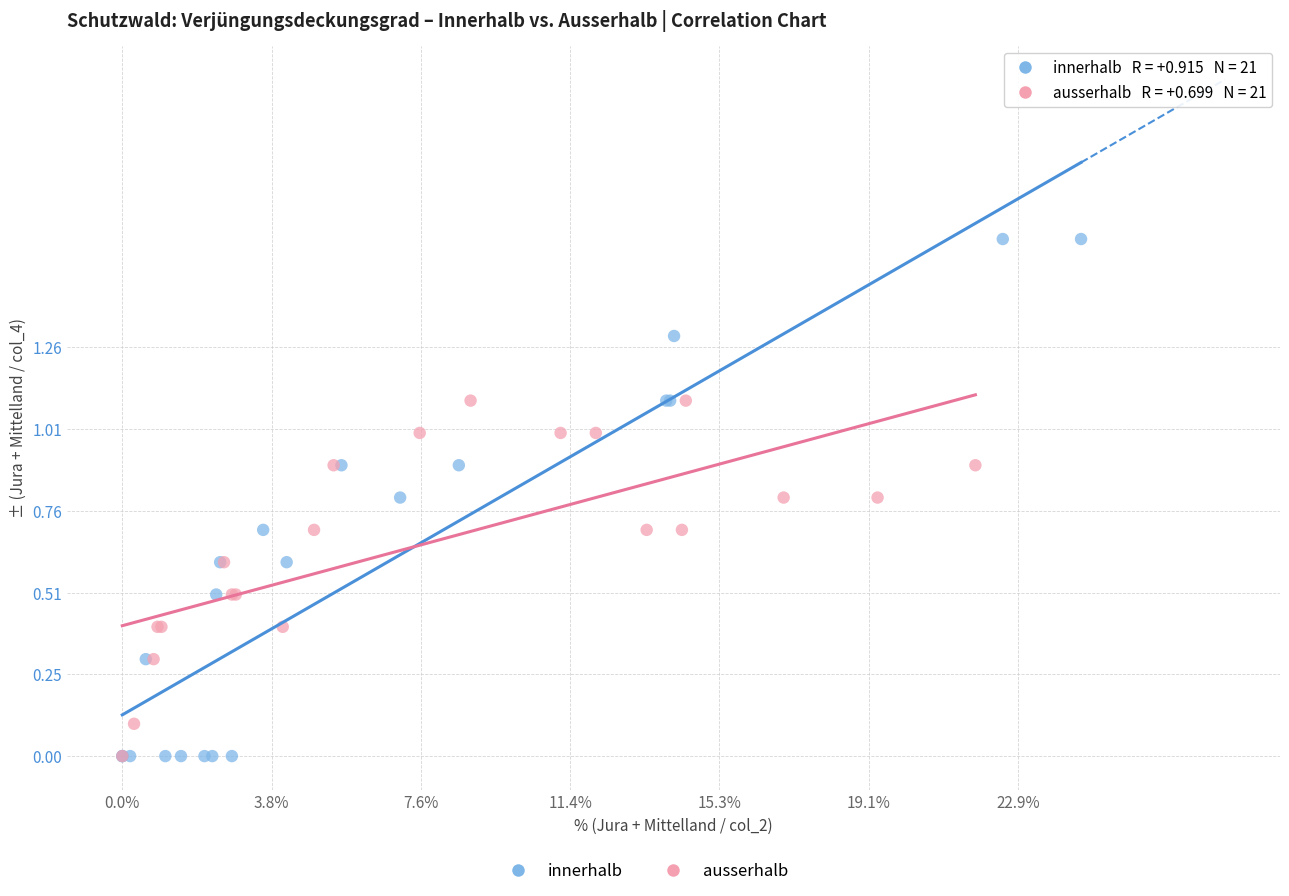

Which series has the largest Y range (max minus min)?

innerhalb